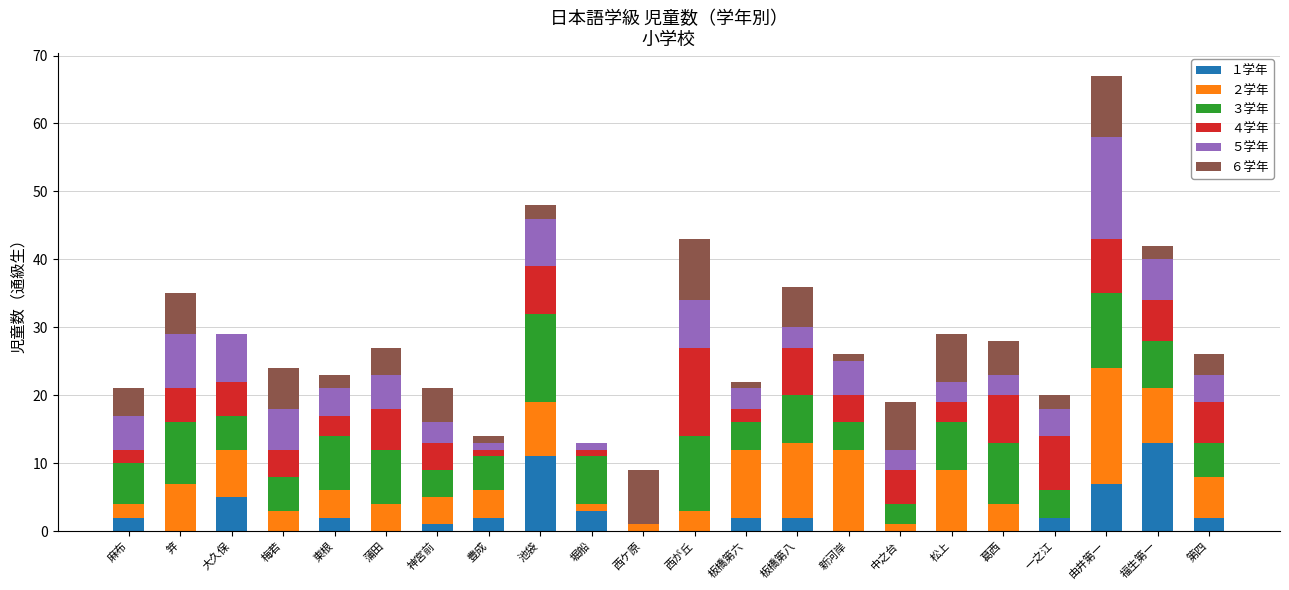

Count the number of data series in this chart.

6